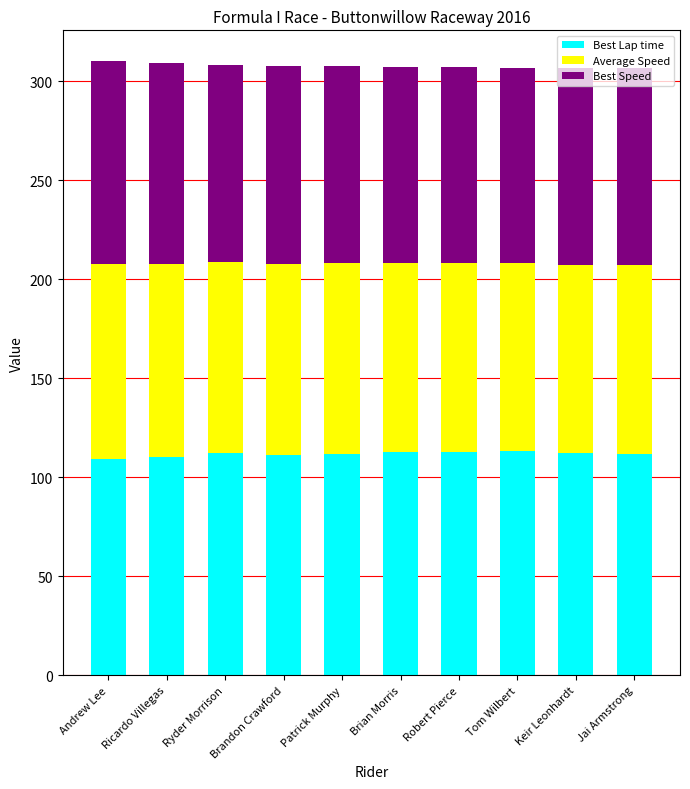

What is the total value across all series at Patrick Murphy?

307.7